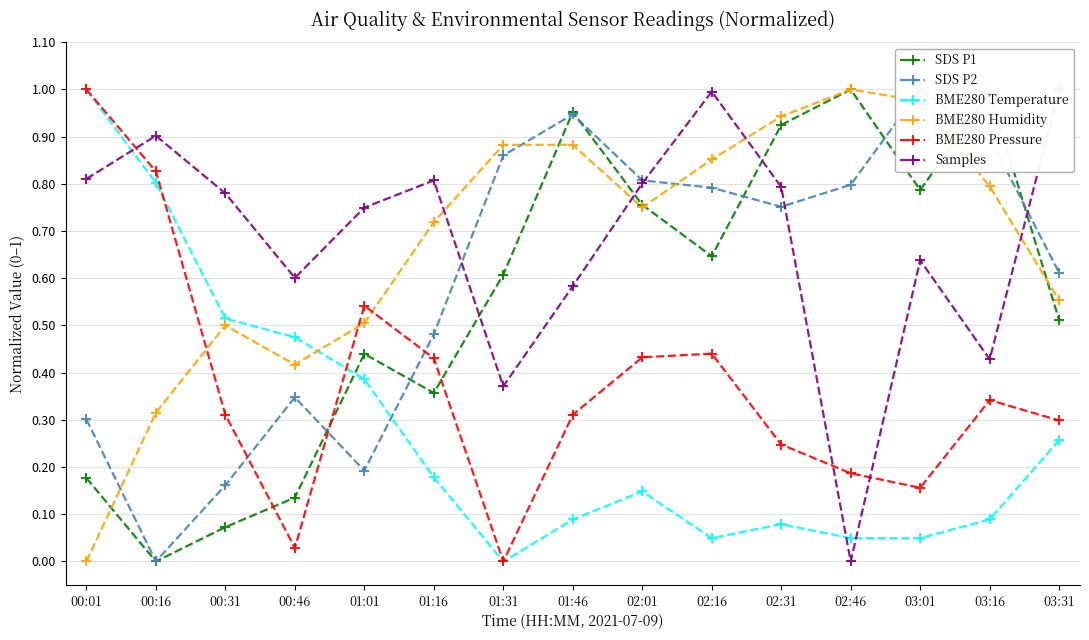

What is the average value of the BME280 Temperature series?

0.3